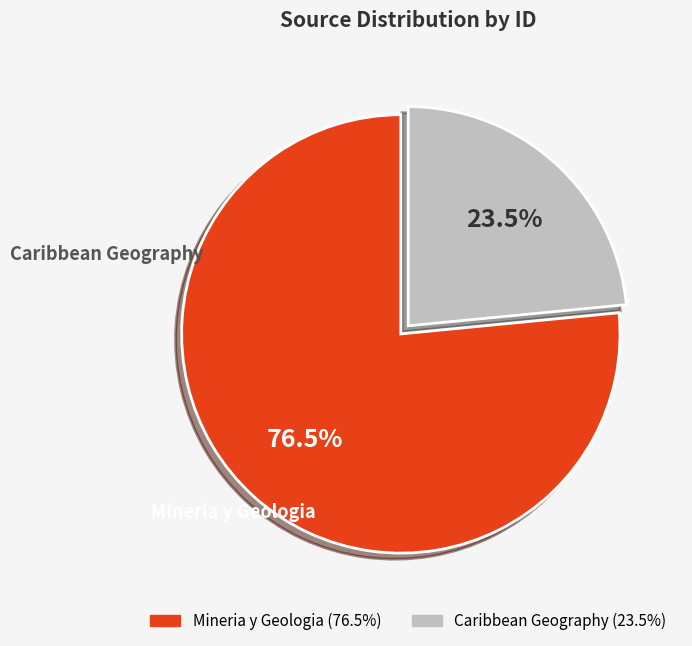

Do Mineria y Geologia and Caribbean Geography together represent more than half of the pie?

Yes